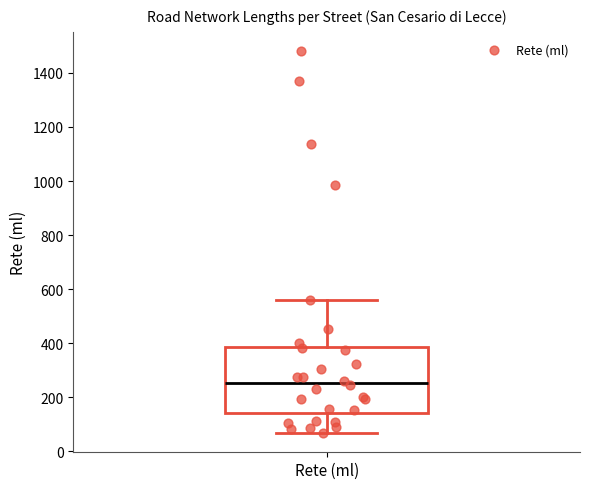

Transcribe this box plot: give where the median line is, the range the box spans, and where the two whiskers end, as read against the y-axis. The values are not printed on the chart, so give them approximately, as read against the axis.

median 260, box 140 to 380, whiskers 60 to 560